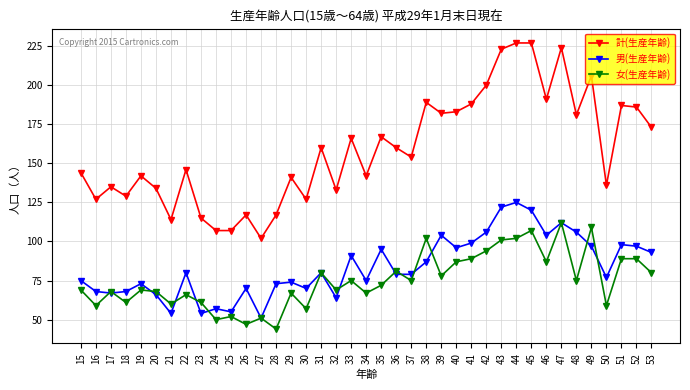

Between 22 and 33, which series saw the biggest shift?

計(生産年齢)